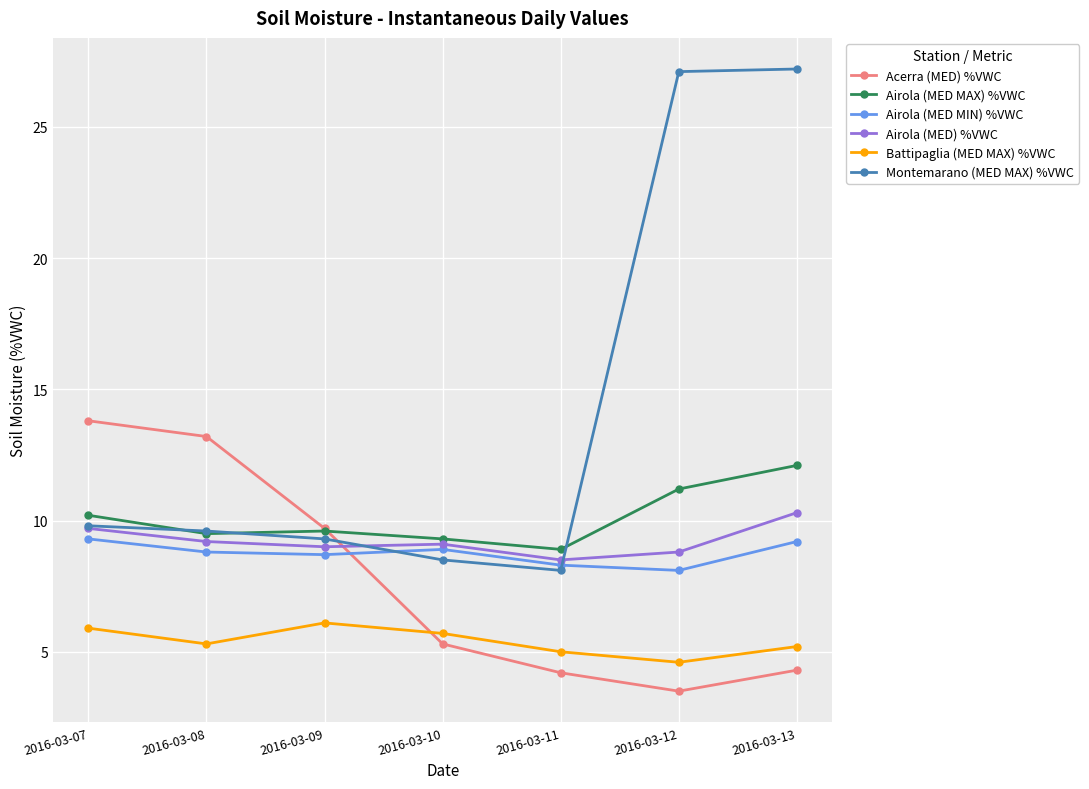

Between which two adjacent categories do Montemarano (MED MAX) %VWC and Acerra (MED) %VWC first intersect?

2016-03-09 and 2016-03-10